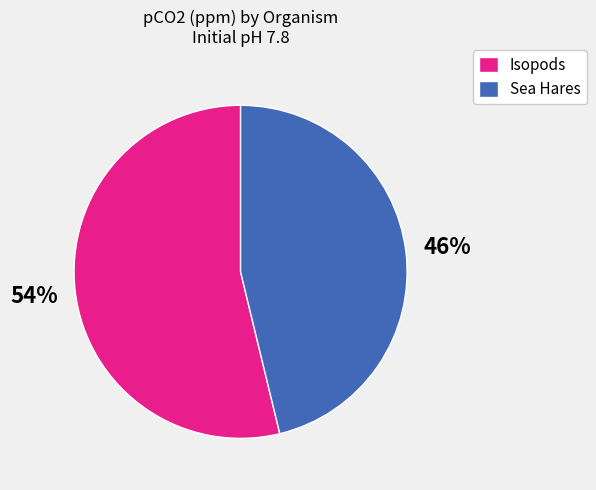

To the nearest percent, what is the difference between the largest and smallest slice percentages?

8%